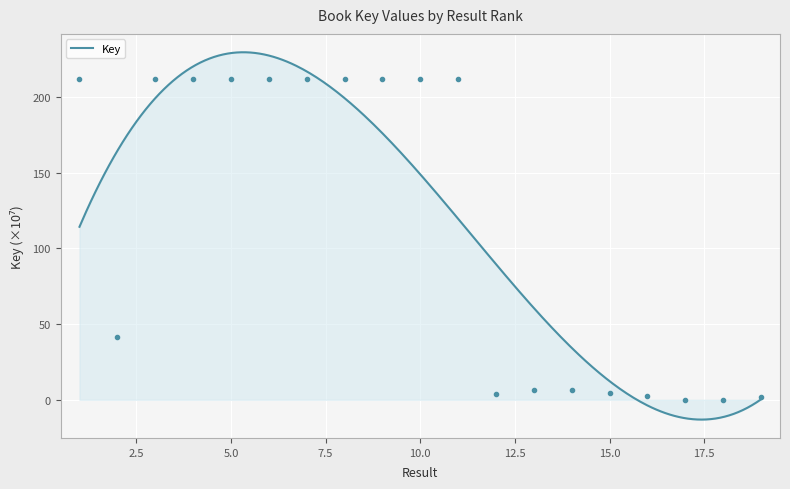

What is the sum of all values?

2183.4